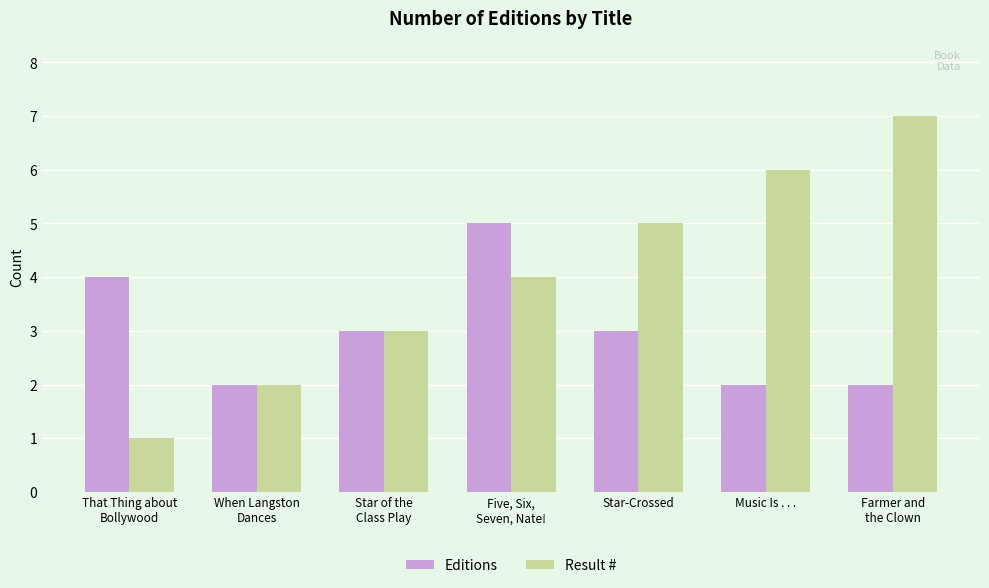

What value does the Editions series have at Star-Crossed?

3